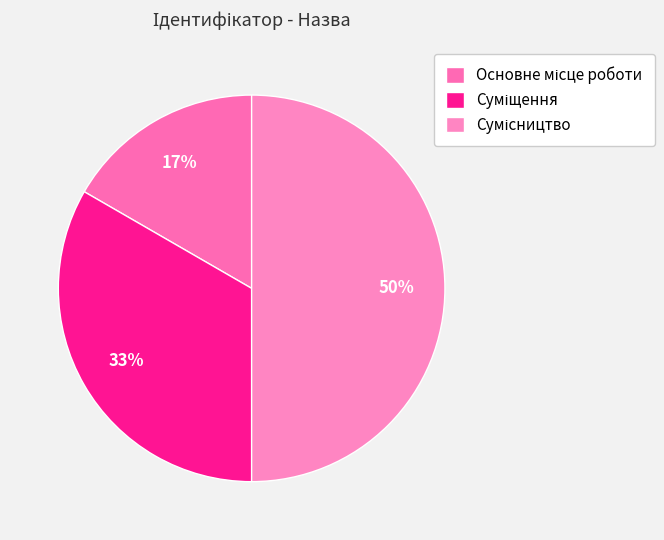

How many segments does this pie chart have?

3